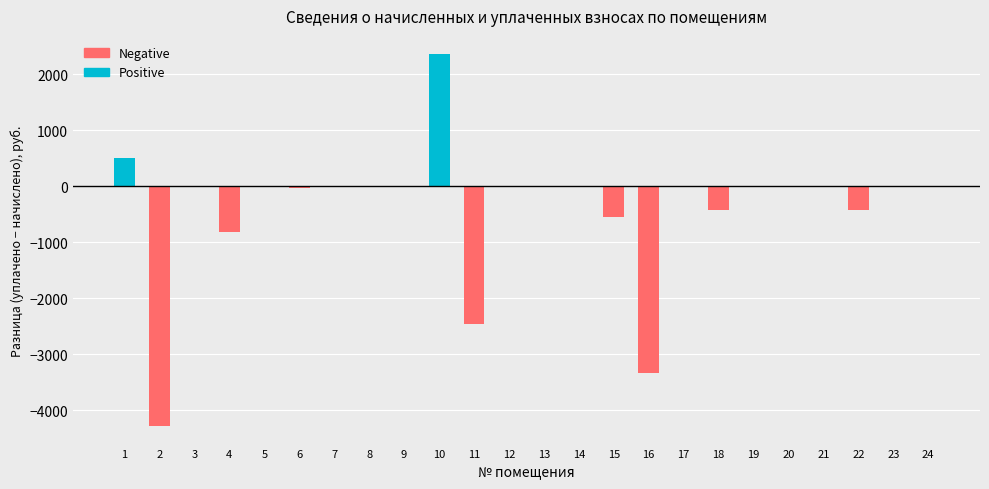

Between 15 and 20, which is larger?

15